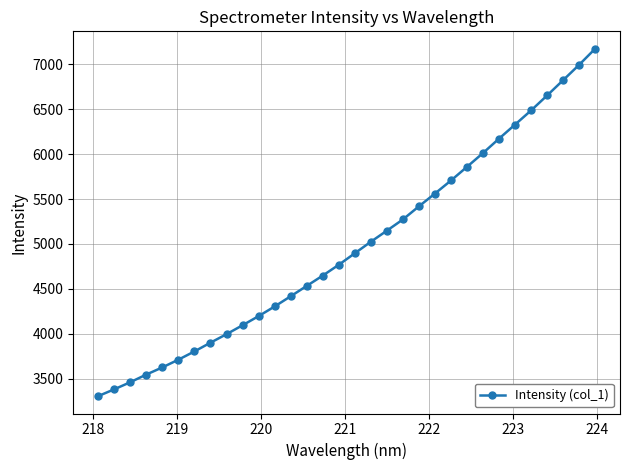

What is the difference between the maximum and minimum values?

3865.1